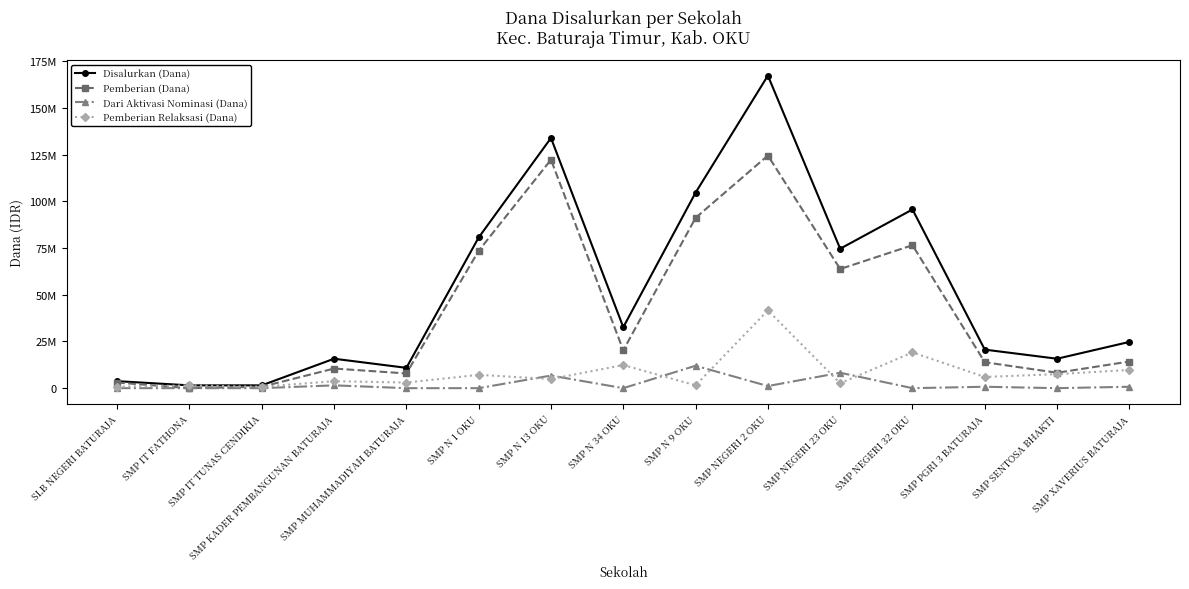

Is this an area chart (filled region under the line)?

No